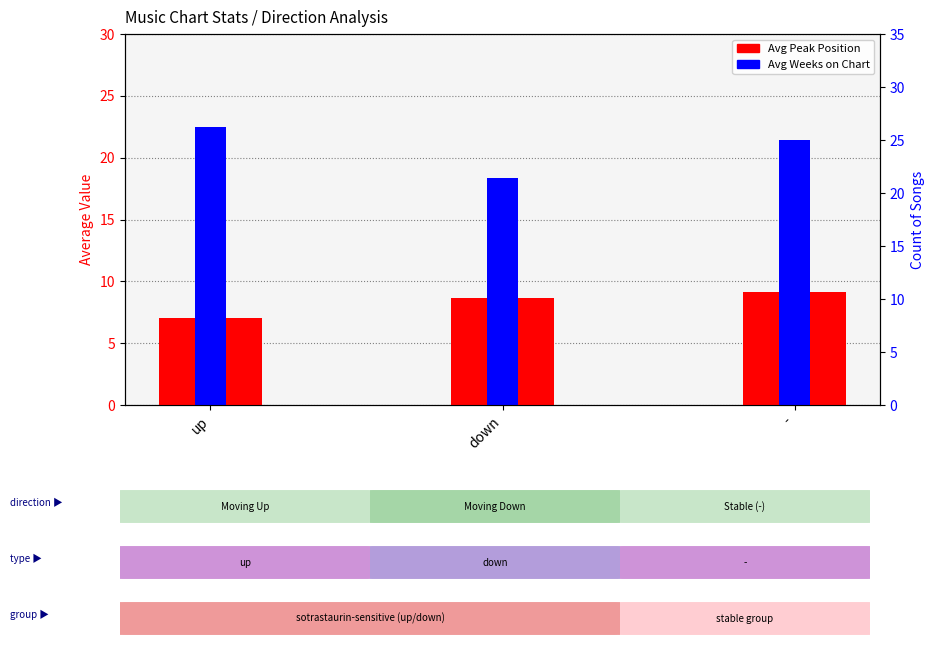

What is the total value across all series at -?

30.6